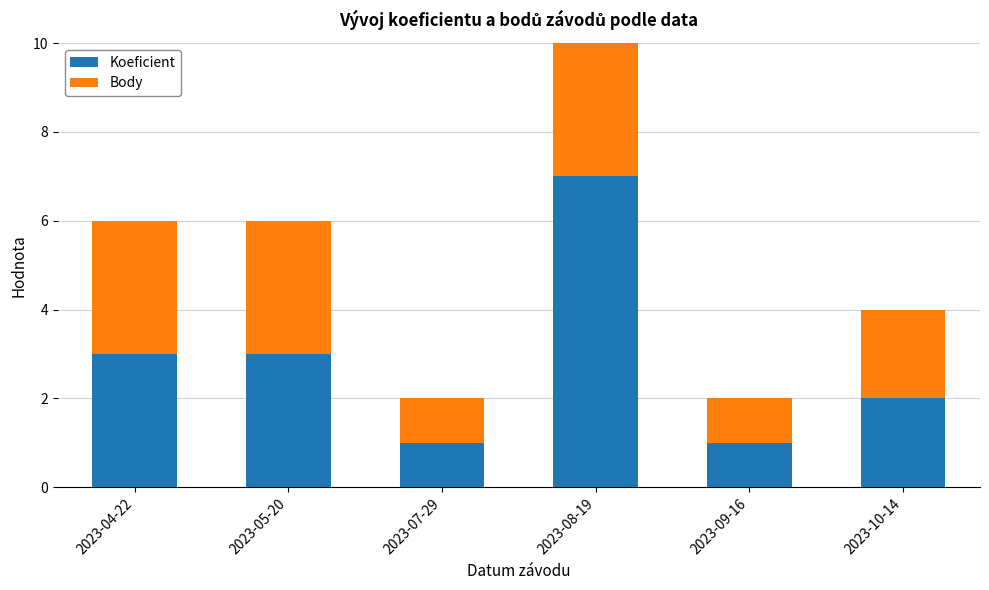

At how many categories does at least one series exceed 3?

1